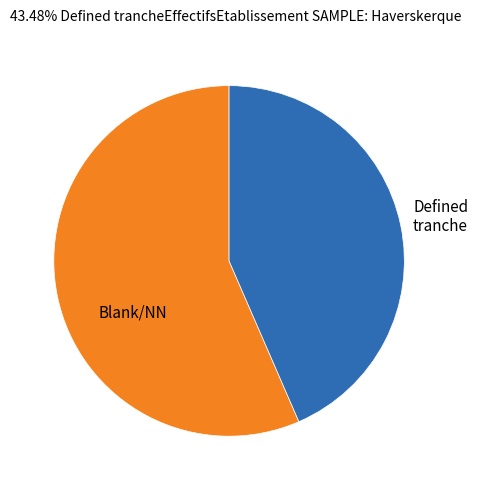

Is there a majority slice in this chart?

Yes